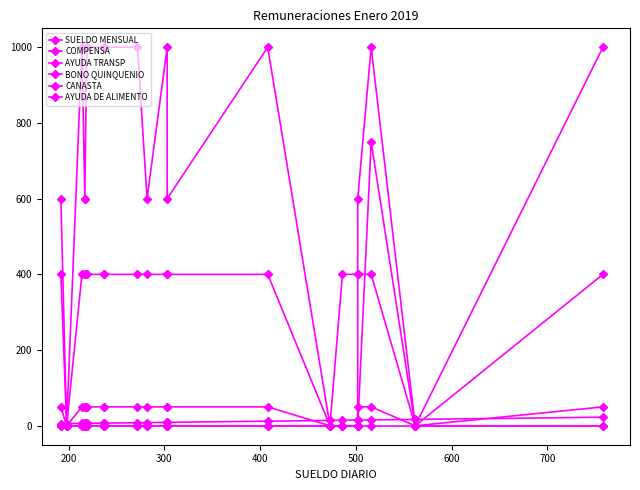

What is the label of the 2nd point from the left?

200